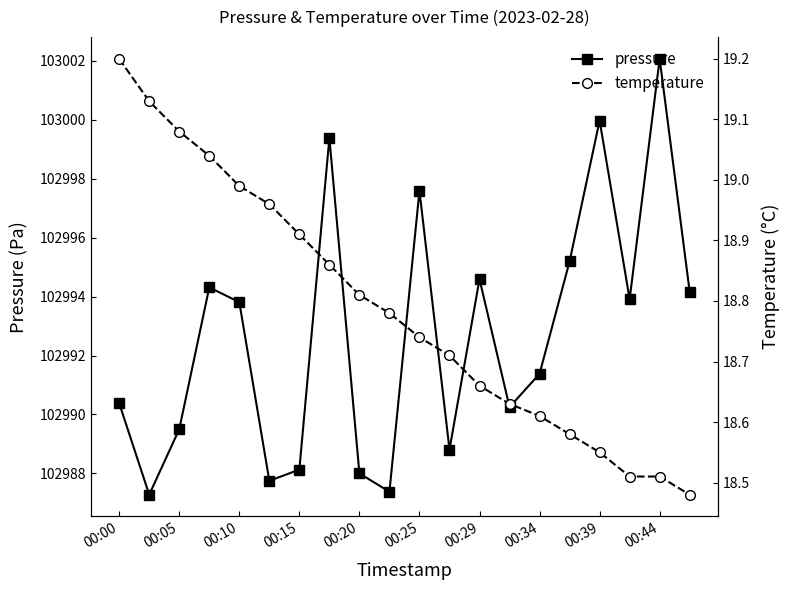

At which label does pressure reach its peak?

00:44